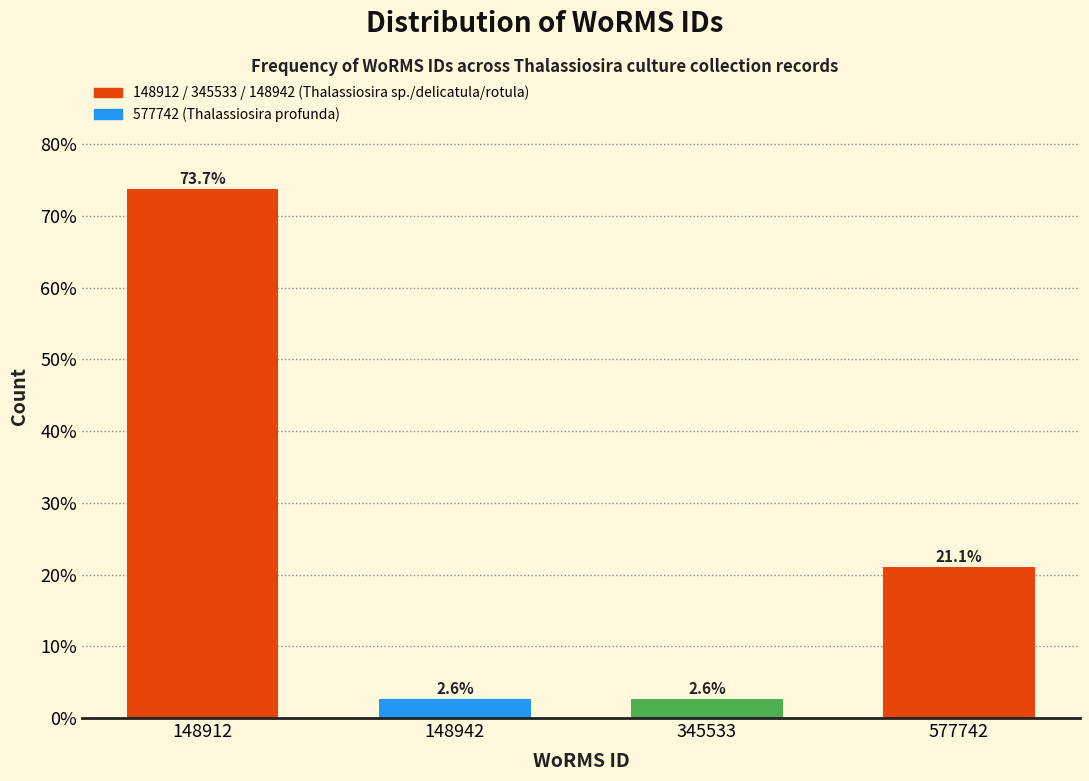

Reading right to left, transcribe all the data shown in this chart.

577742=21.1	345533=2.6	148942=2.6	148912=73.7